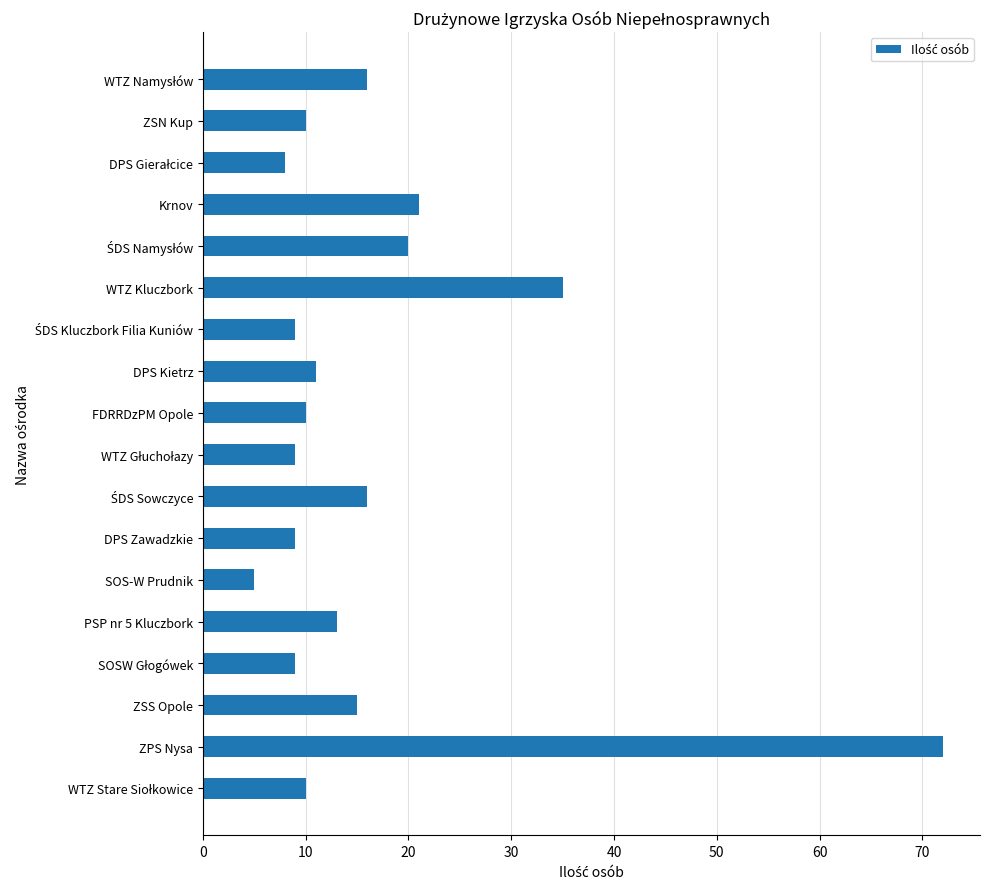

The chart shows a value of 13 at PSP nr 5 Kluczbork. True or false?

True